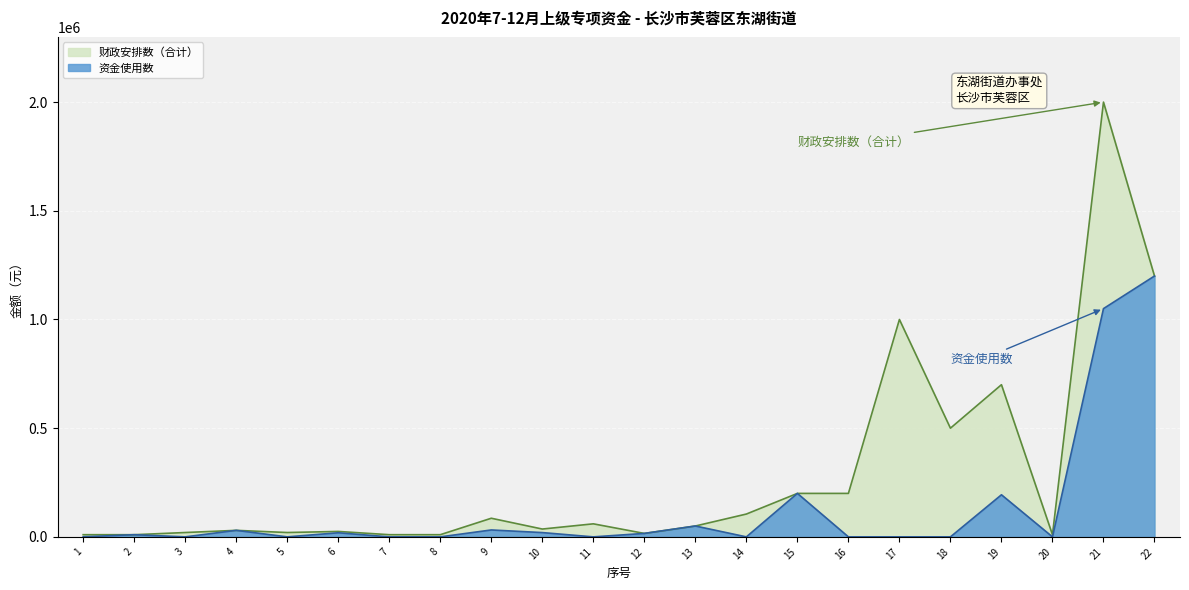

How many points are higher than both their immediate neighbors (excluding endpoints)?

7